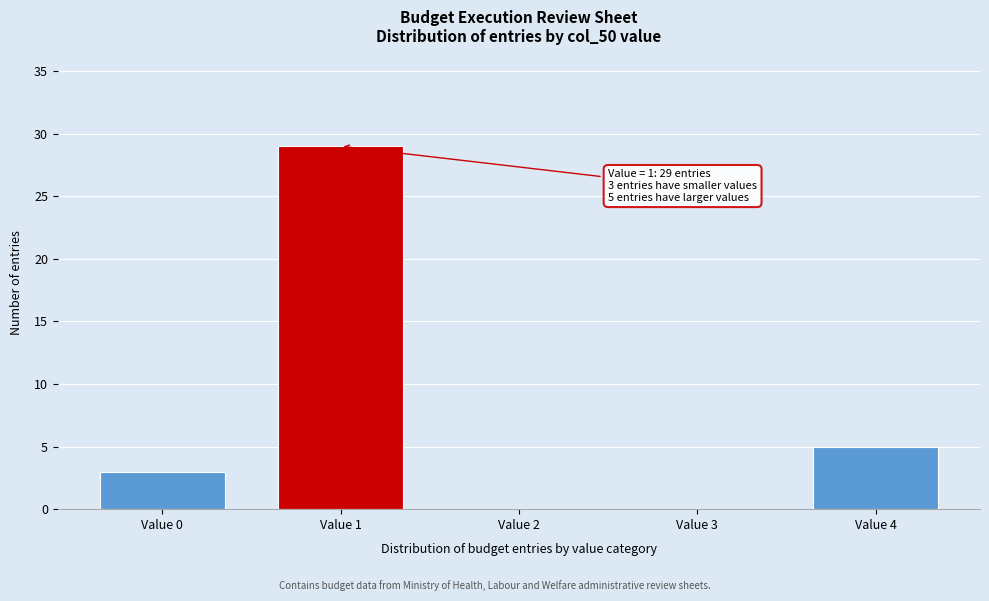

Reading right to left, list all the values displayed in this chart.

Value 4=5	Value 3=0	Value 2=0	Value 1=29	Value 0=3